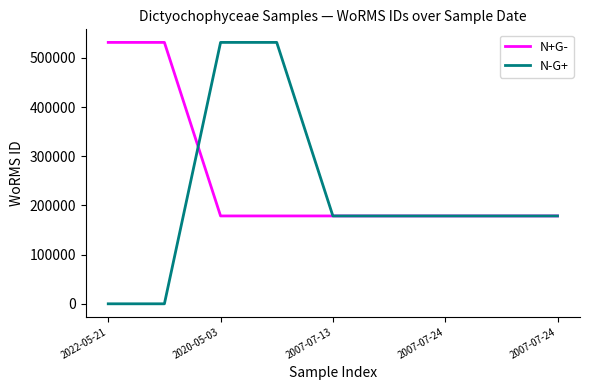

How many lines are shown in the chart?

2